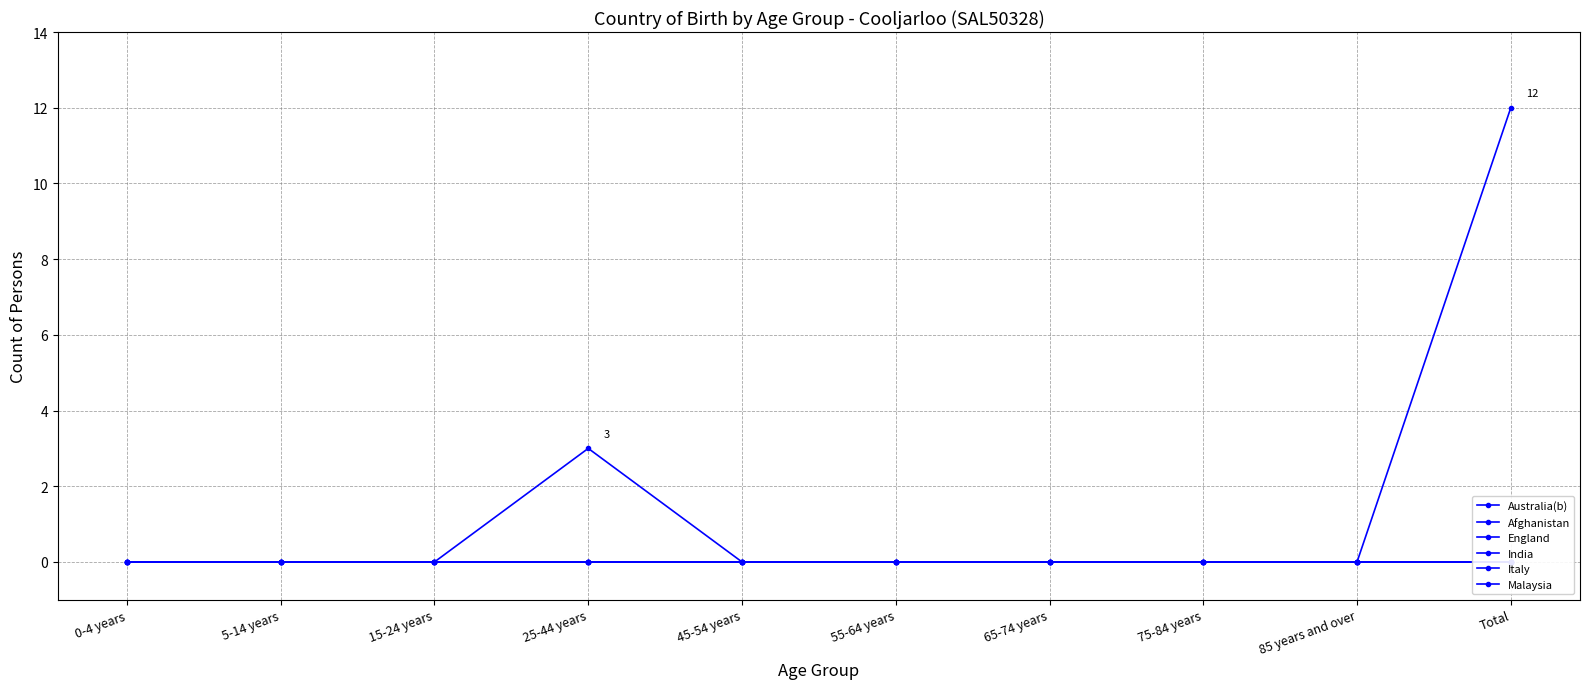

List the labels in order of England value, largest first.

0-4 years, 5-14 years, 15-24 years, 25-44 years, 45-54 years, 55-64 years, 65-74 years, 75-84 years, 85 years and over, Total